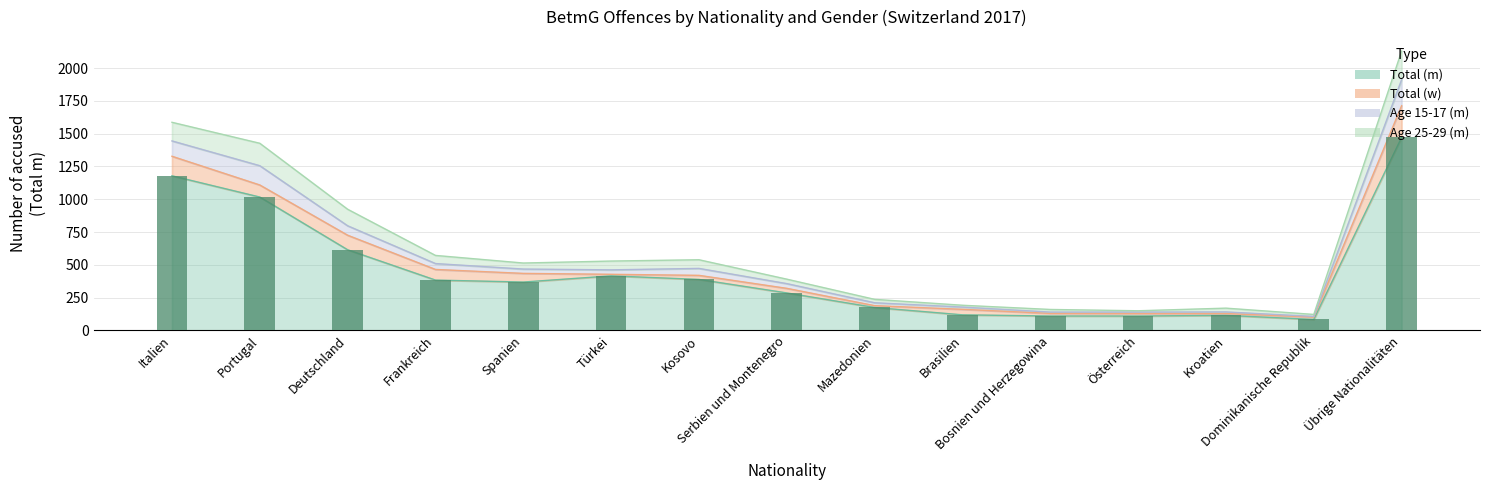

At how many categories does at least one series exceed 845?

4